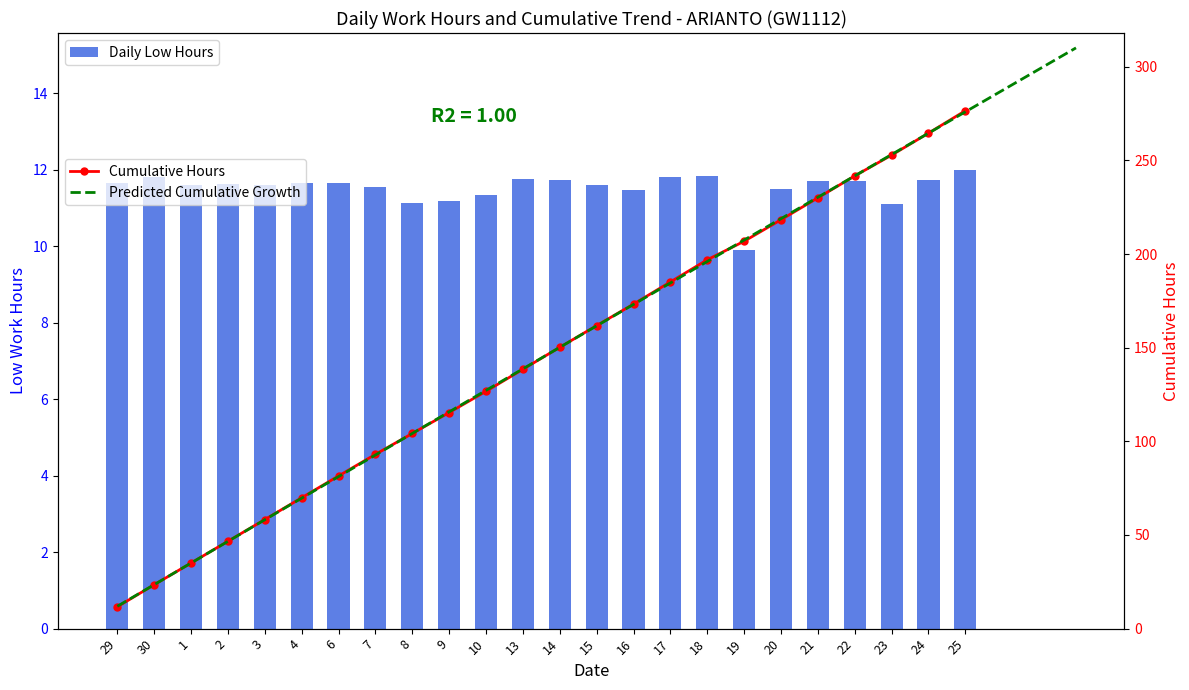

What is the ratio of the value at 16 to the value at 9?

1.0